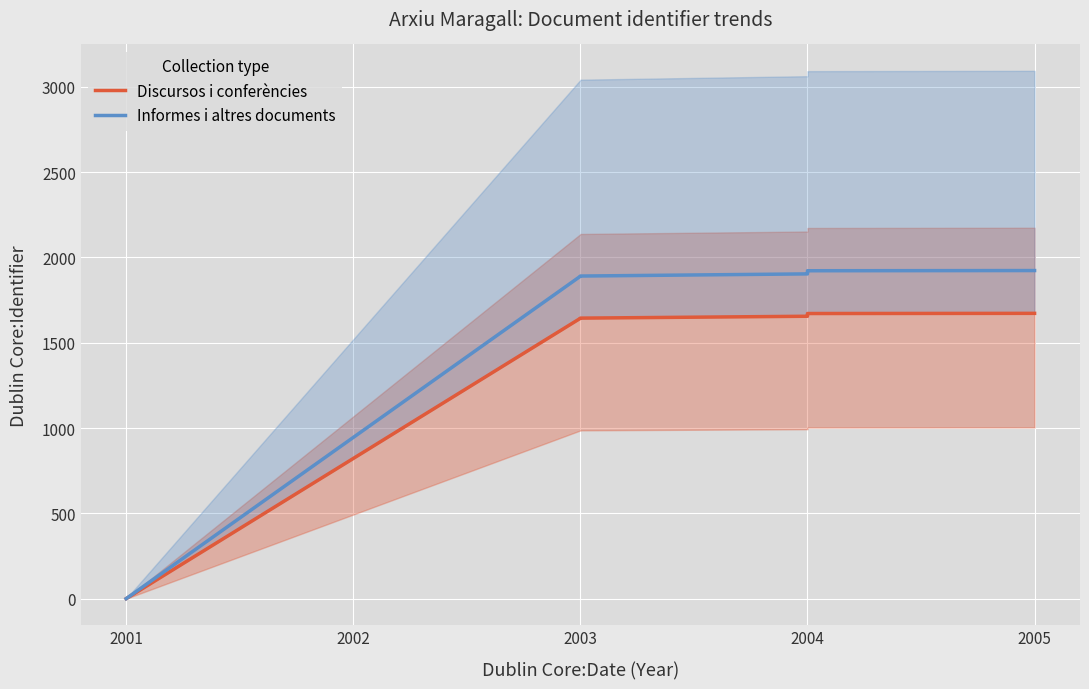

List the series in order of their overall mean, lowest first.

Discursos i conferències, Informes i altres documents